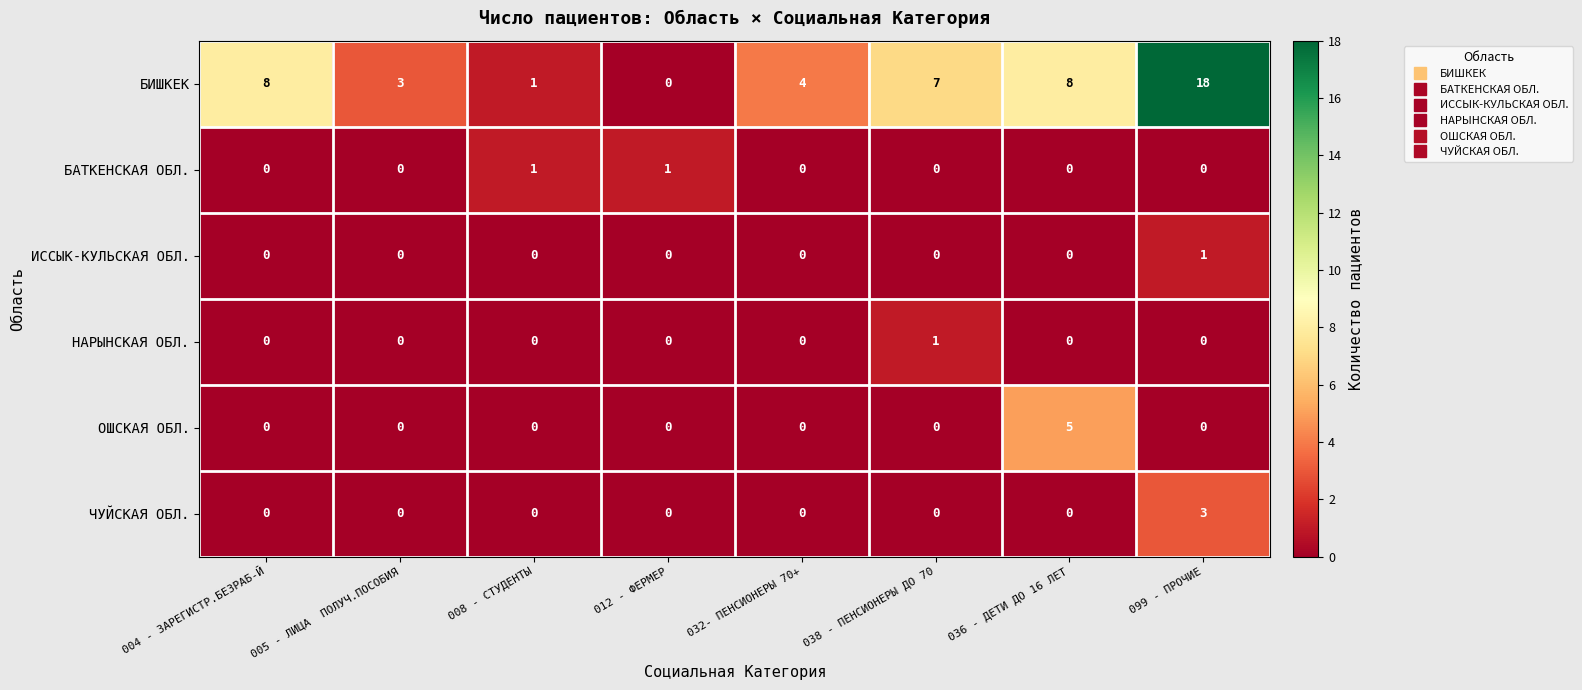

What is the difference between the highest and lowest values at 038 - ПЕНСИОНЕРЫ ДО 70?

7